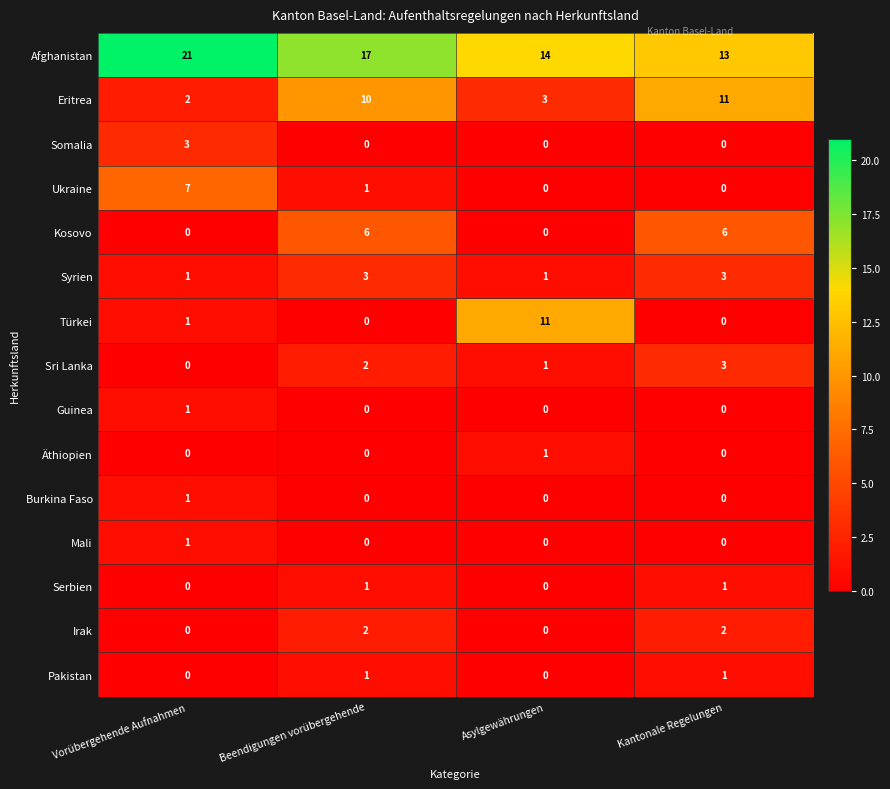

At which category is the sum across all series the highest?

Beendigungen vorübergehende